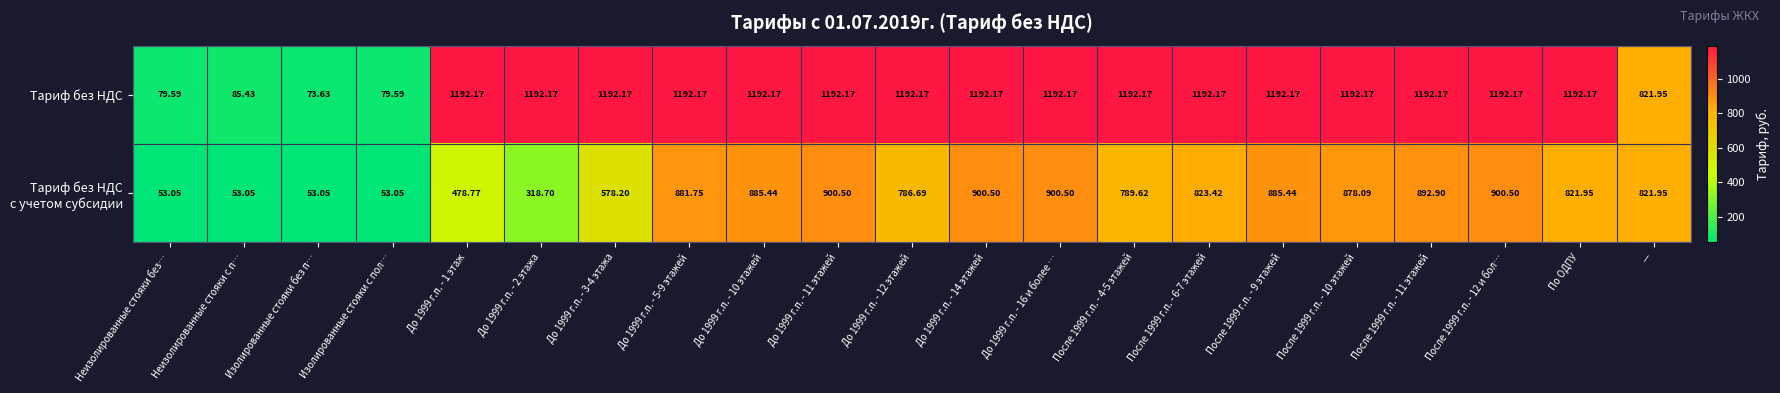

Which category has the lowest value in the Тариф без НДС series?

Изолированные стояки без п…